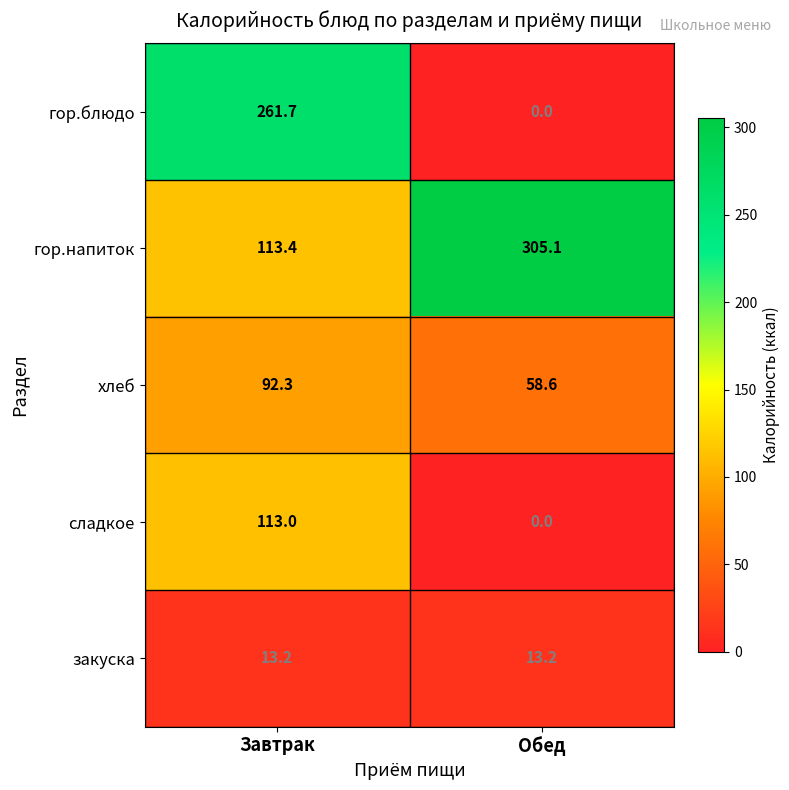

What is the sum of the закуска values at Обед and Завтрак?

26.4